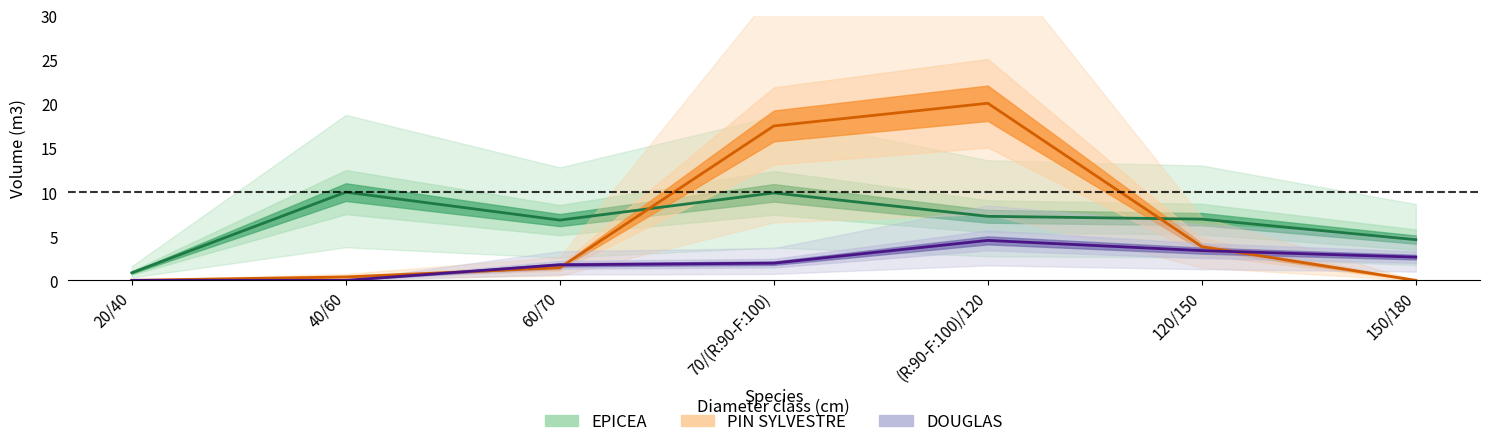

What is the difference between the maximum and minimum values in the EPICEA series?

9.1